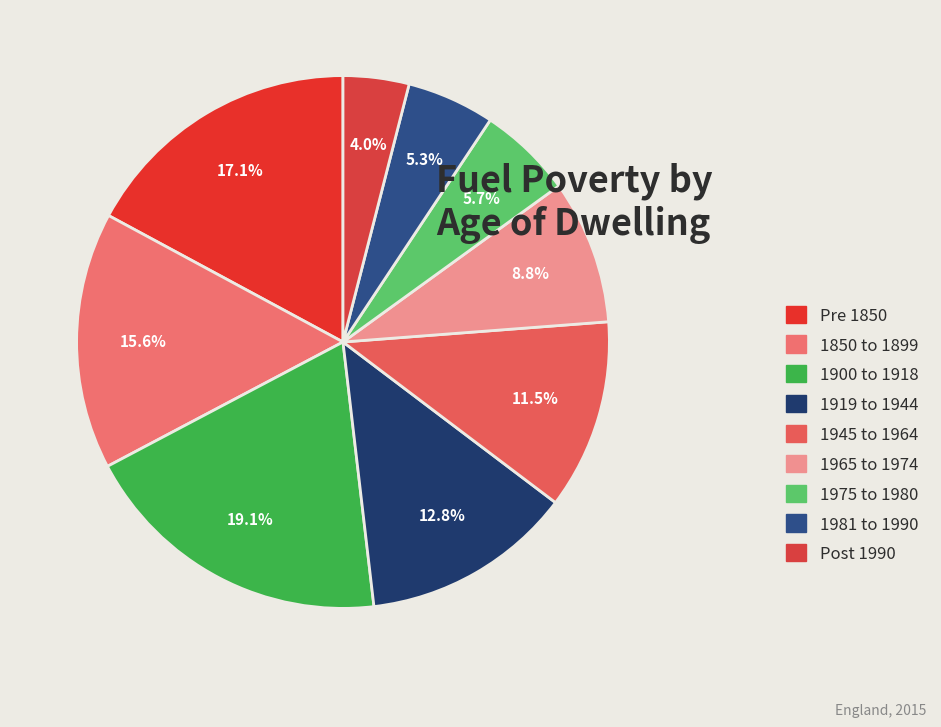

How many slices are in this pie chart?

9